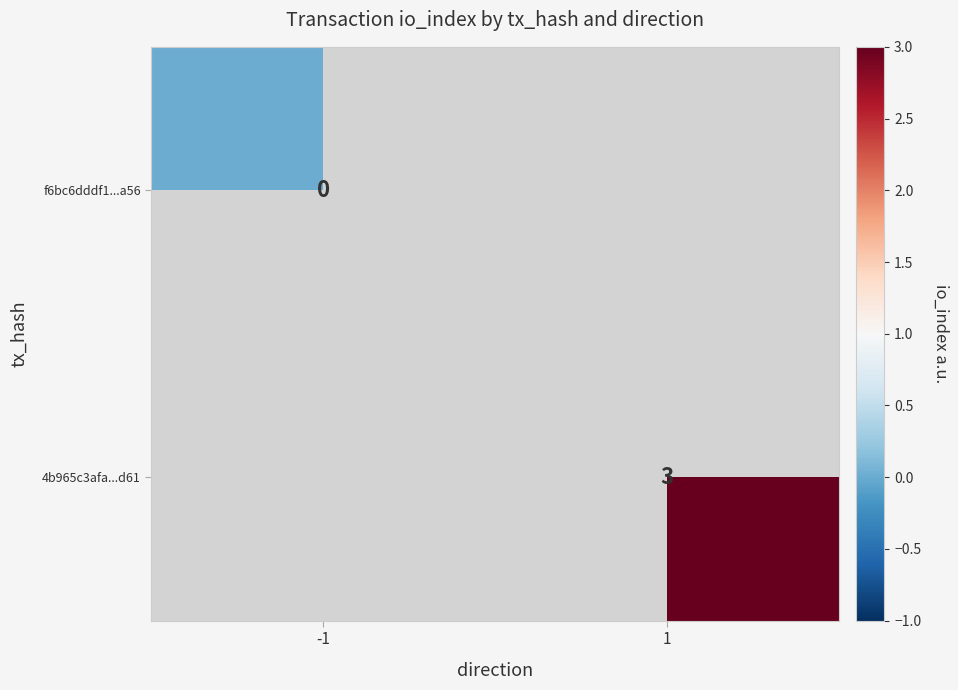

The 4b965c3afa...d61 series shows 4 at 1. True or false?

False